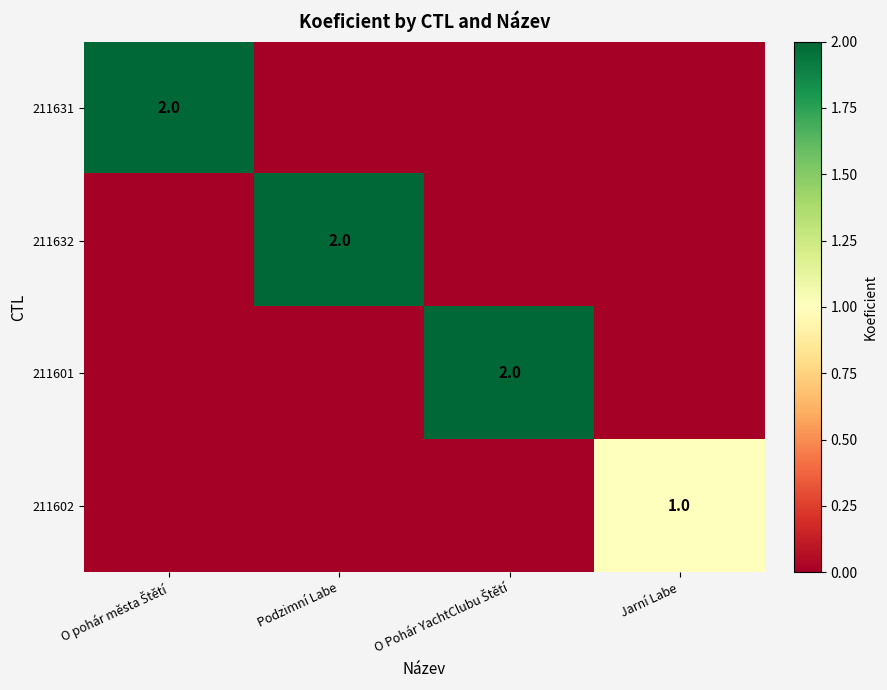

What is the total value across all series at O Pohár YachtClubu Štětí?

2